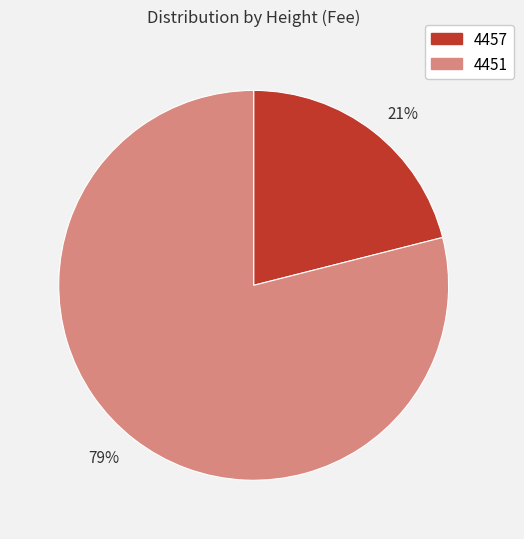

To the nearest percent, what percentage of the pie is 4451?

79%